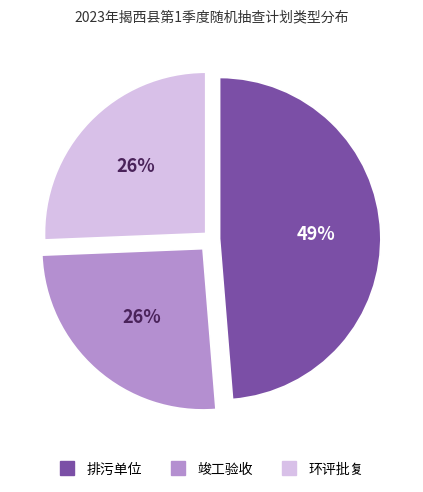

Between 排污单位 and 竣工验收, which is larger?

排污单位